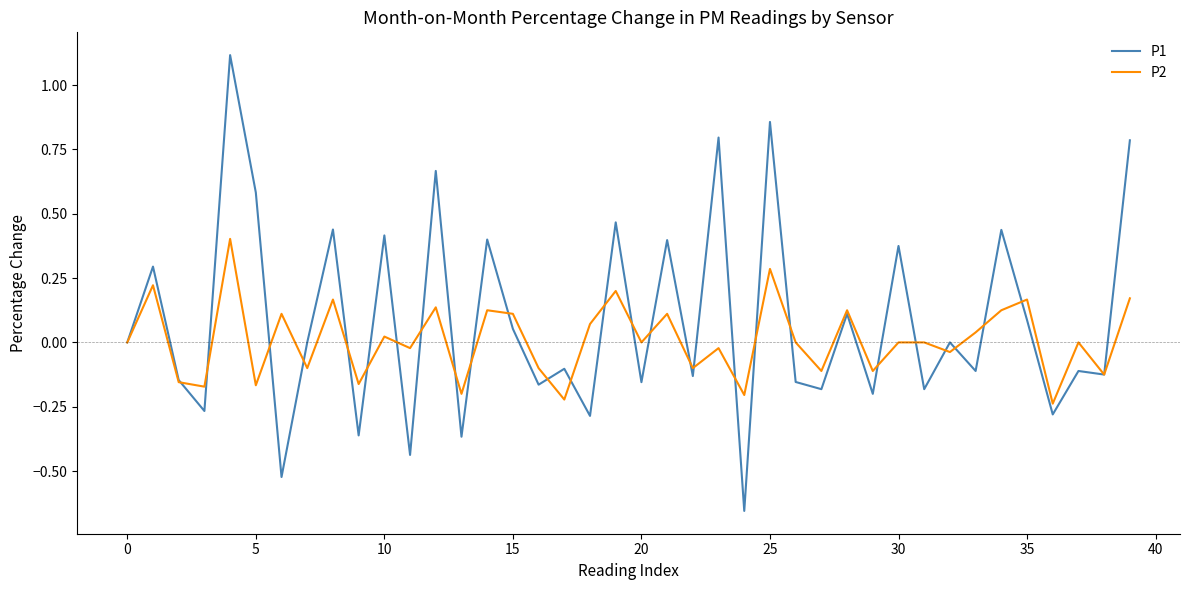

Is this an area chart (filled region under the line)?

No